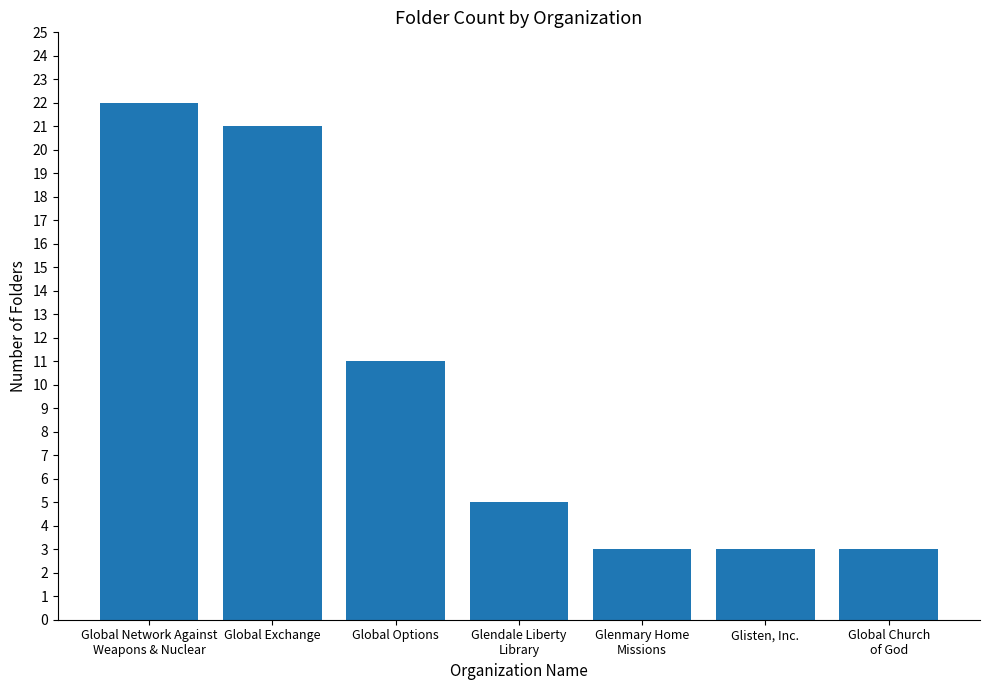

What is the label of the 6th bar from the right?

Global Exchange